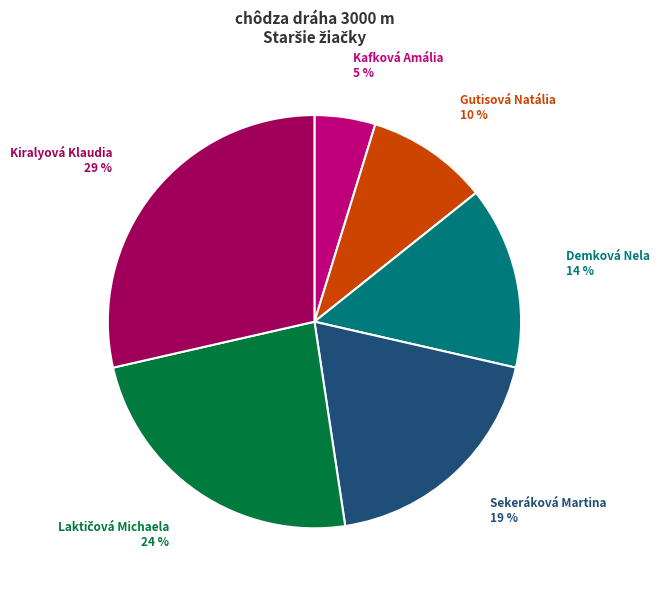

Does Kafková Amália represent more than half of the total?

No